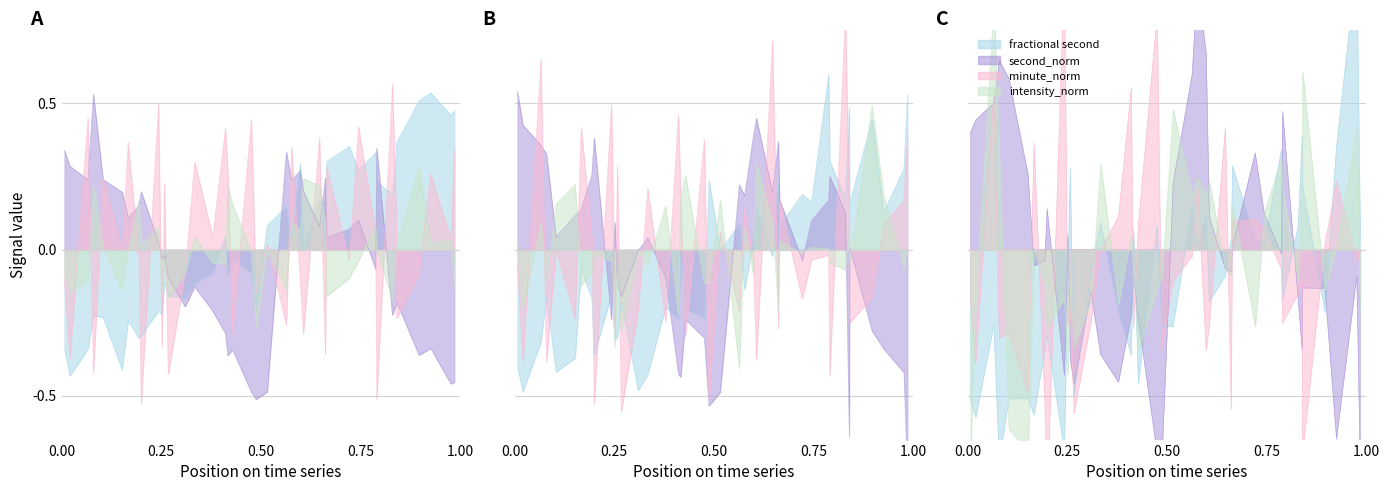

What is the difference between the second_norm values at 30 and 22?

0.4